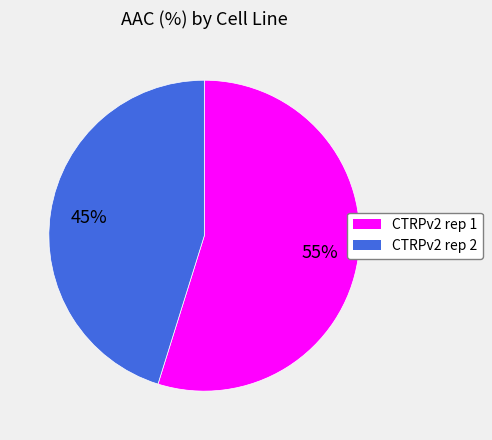

What is the ratio of the value at CTRPv2 rep 1 to the value at CTRPv2 rep 2?

1.2